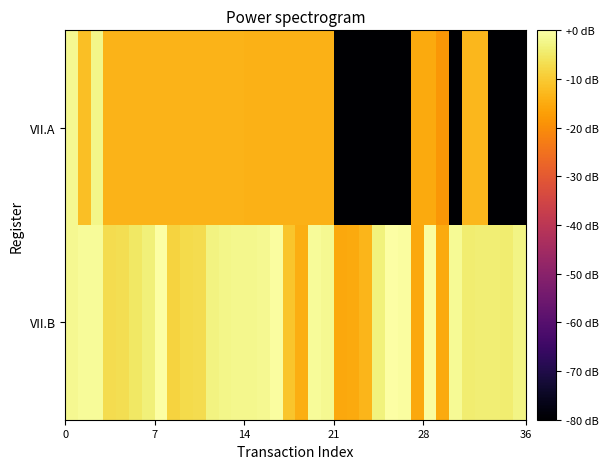

How many series are shown in this chart?

2